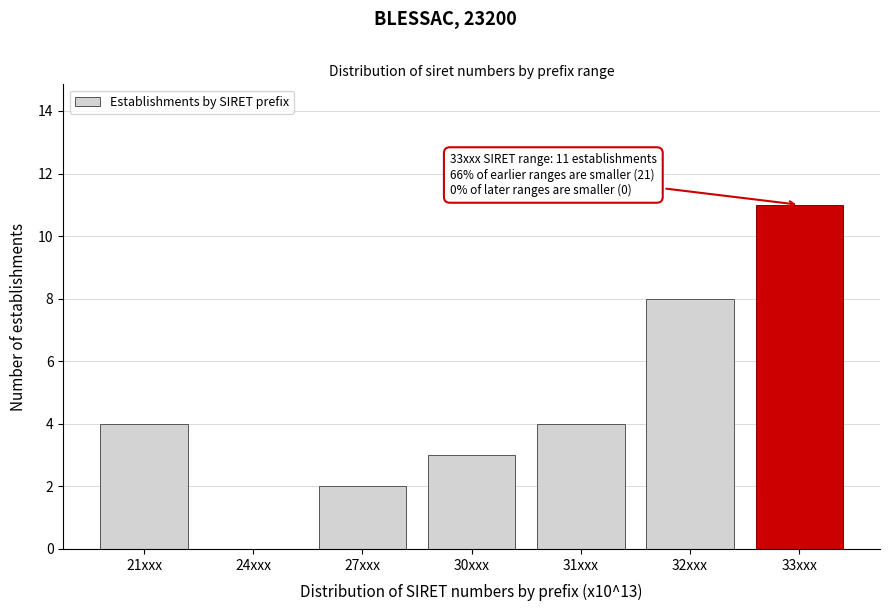

Reading right to left, list all the values displayed in this chart.

33xxx=11	32xxx=8	31xxx=4	30xxx=3	27xxx=2	24xxx=0	21xxx=4